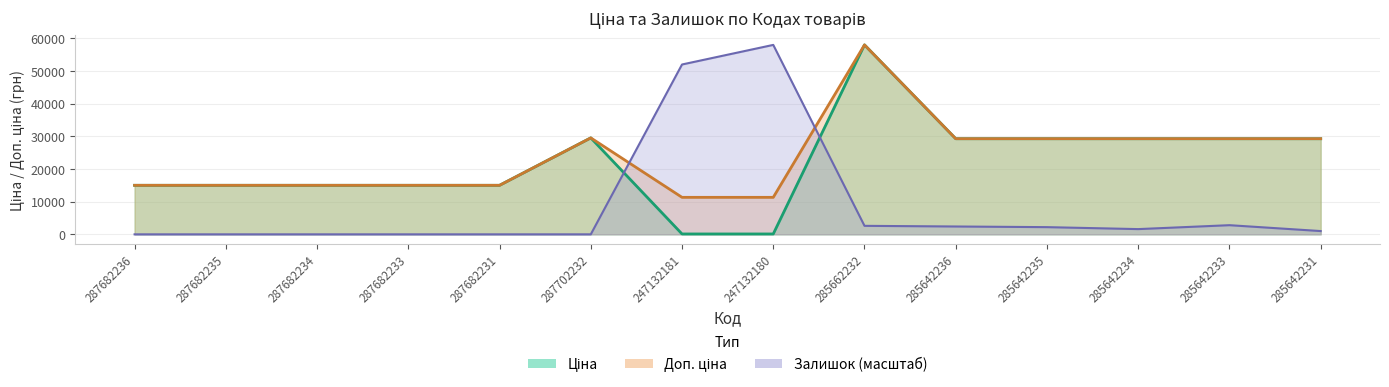

Count the number of data series in this chart.

3